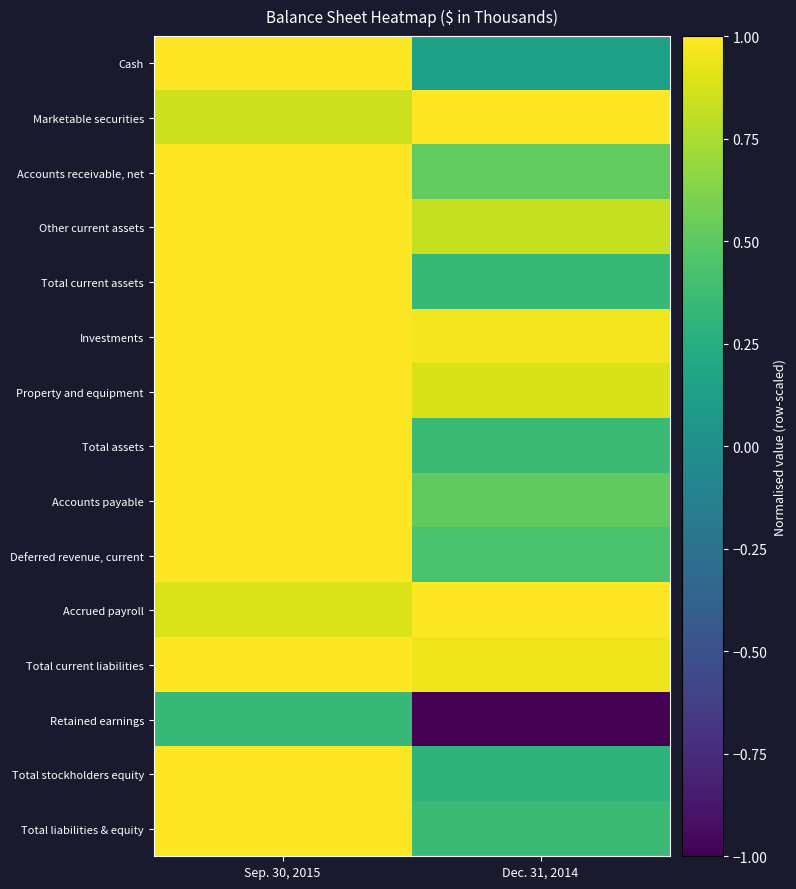

Which has a higher value, Sep. 30, 2015 or Dec. 31, 2014?

Sep. 30, 2015